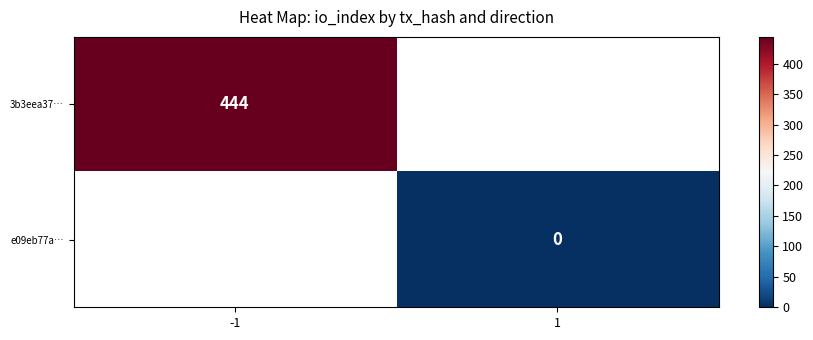

True or false: 3b3eea37… has a value of 210 at -1.

False